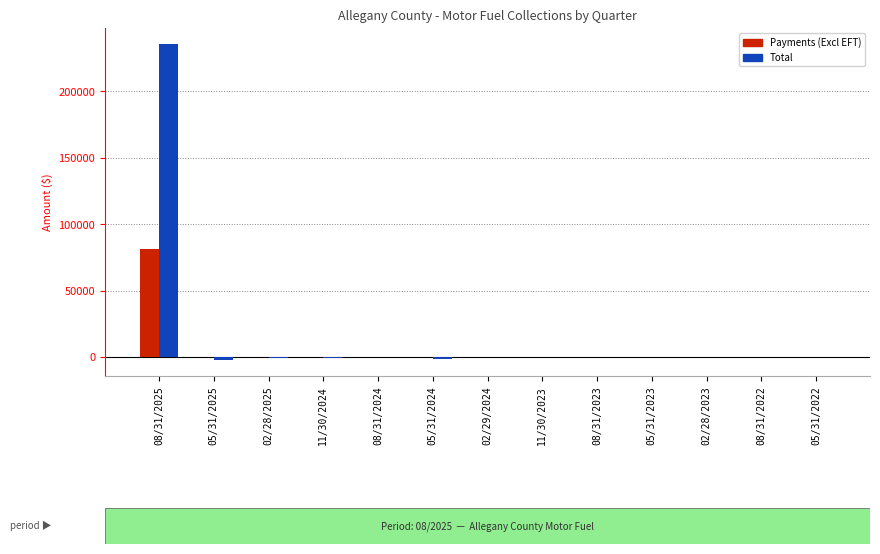

What is the sum of all Payments (Excl EFT) values?

81132.7